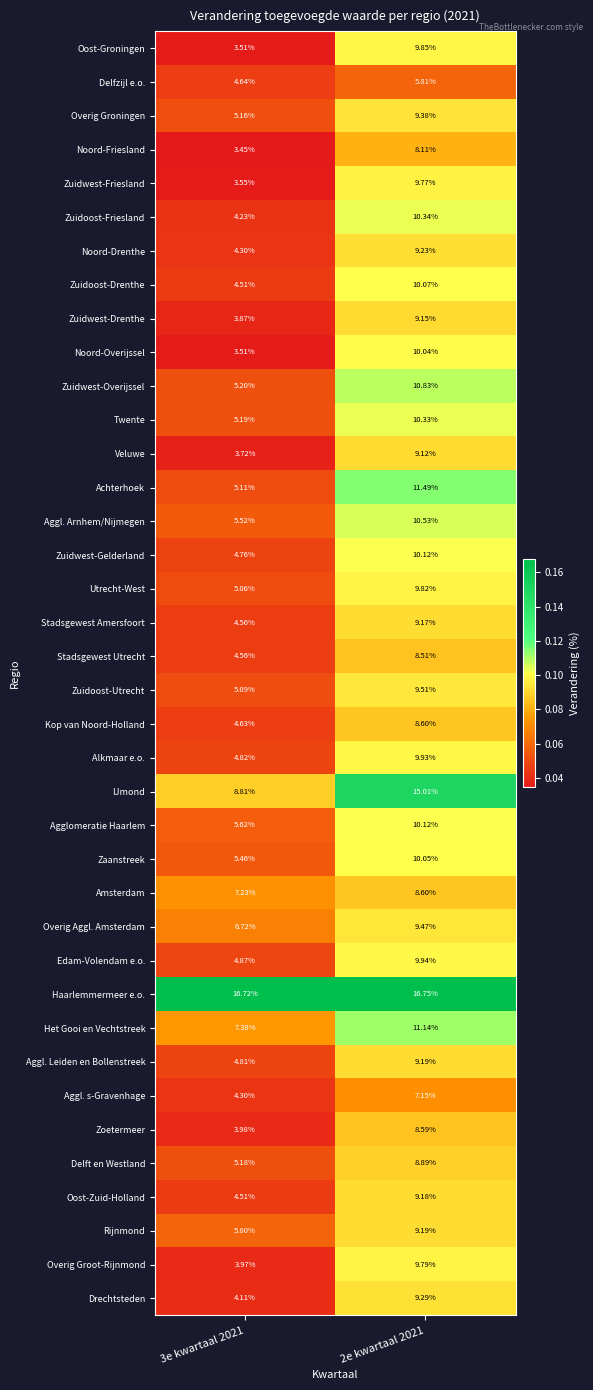

Which series has the largest range (max minus min)?

Noord-Overijssel